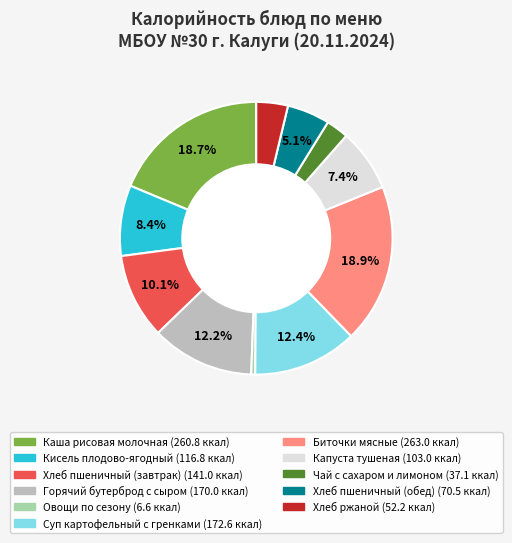

Is there any slice that represents more than half of the pie?

No